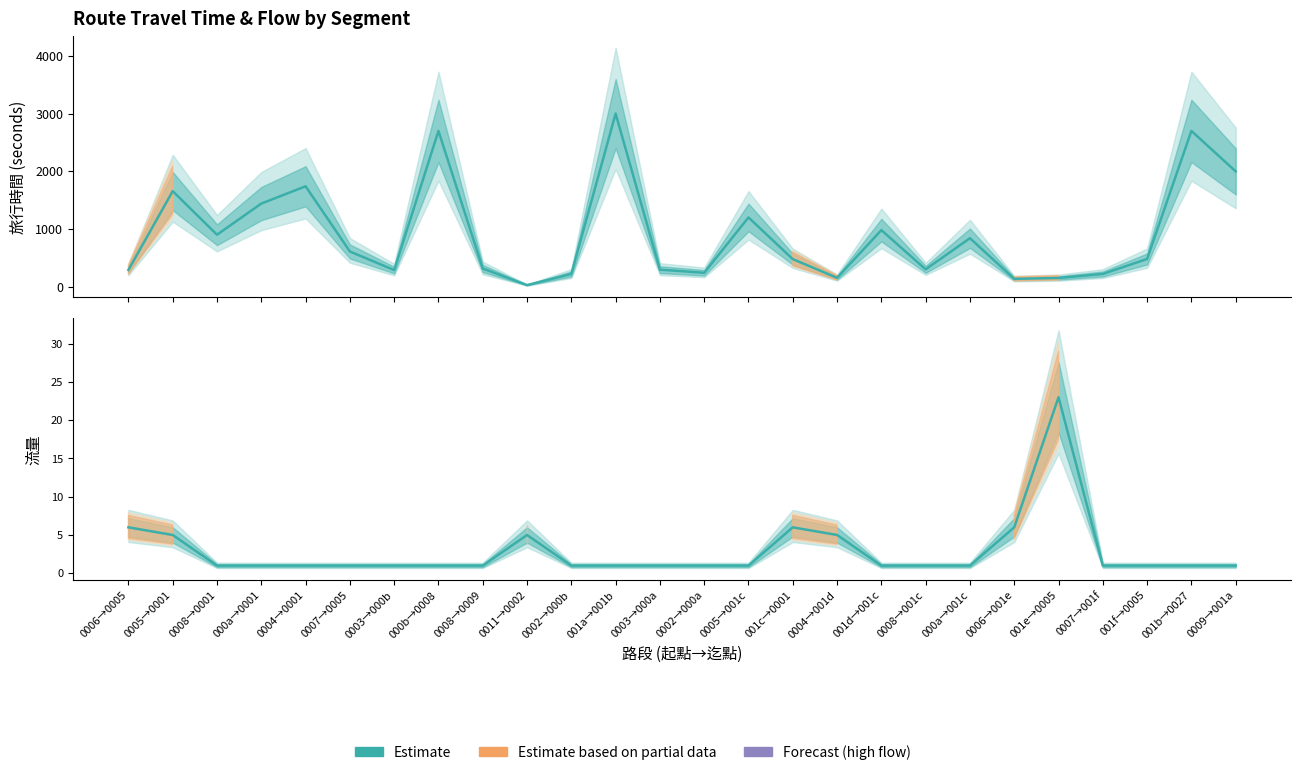

Reading left to right, transcribe all the data shown in this chart.

旅行時間: 290	1656	900	1440	1740	610	287	2700	315	27	220	3000	295	240	1200	477	153	980	300	840	135	151	220	480	2700	1998
流量: 6	5	1	1	1	1	1	1	1	5	1	1	1	1	1	6	5	1	1	1	6	23	1	1	1	1